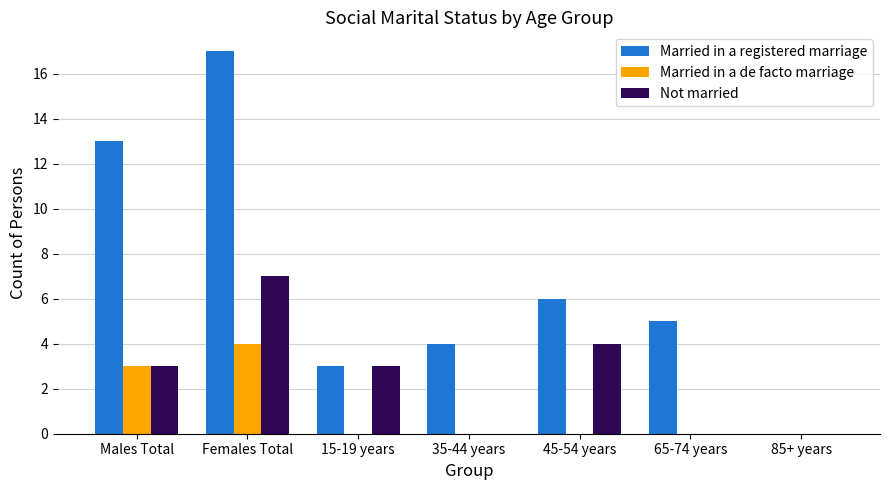

Where is Married in a de facto marriage nearest to the value 2?

Males Total